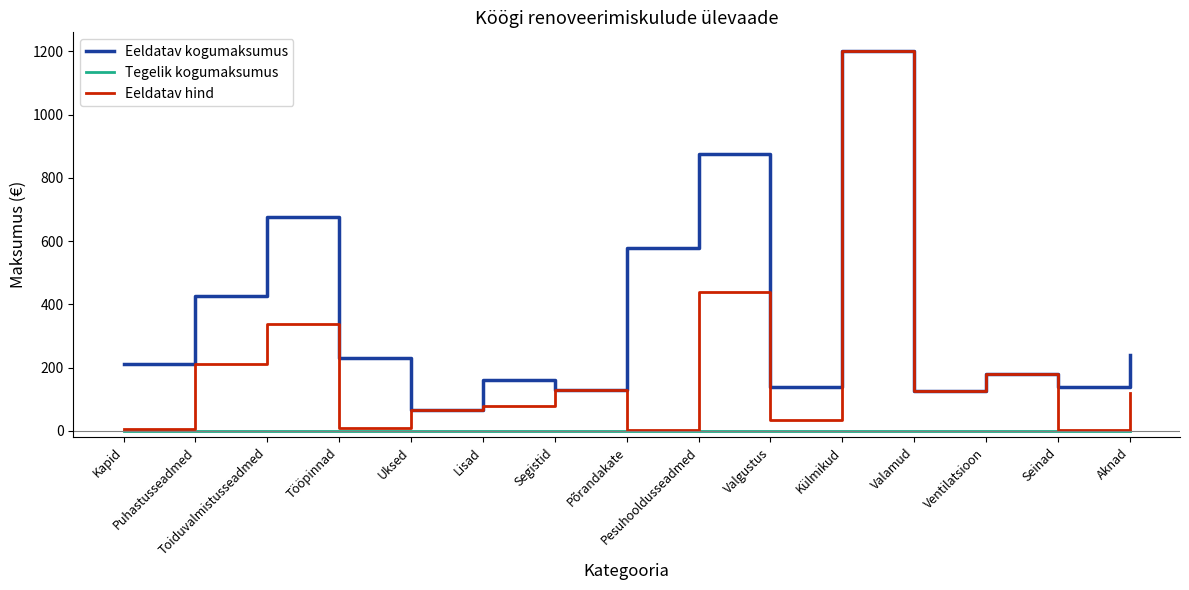

How many lines are shown in the chart?

3